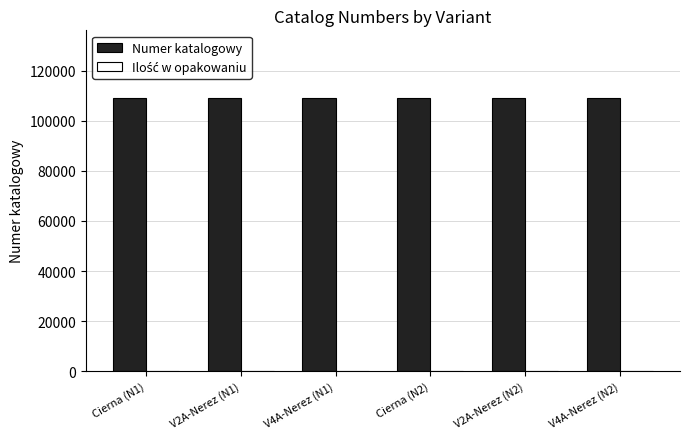

Which series has the largest total across all categories?

Numer katalogowy